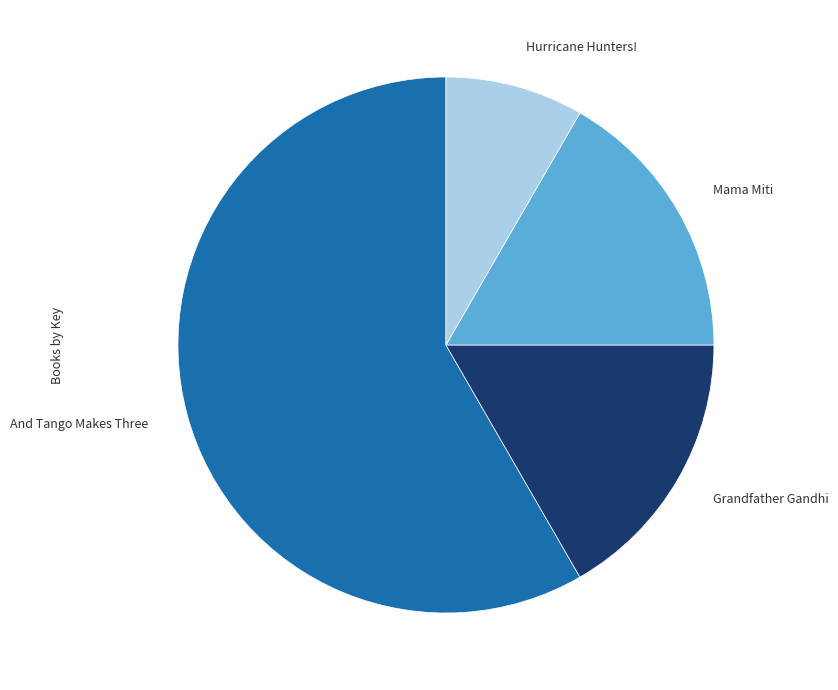

Is there any slice that represents more than half of the pie?

Yes